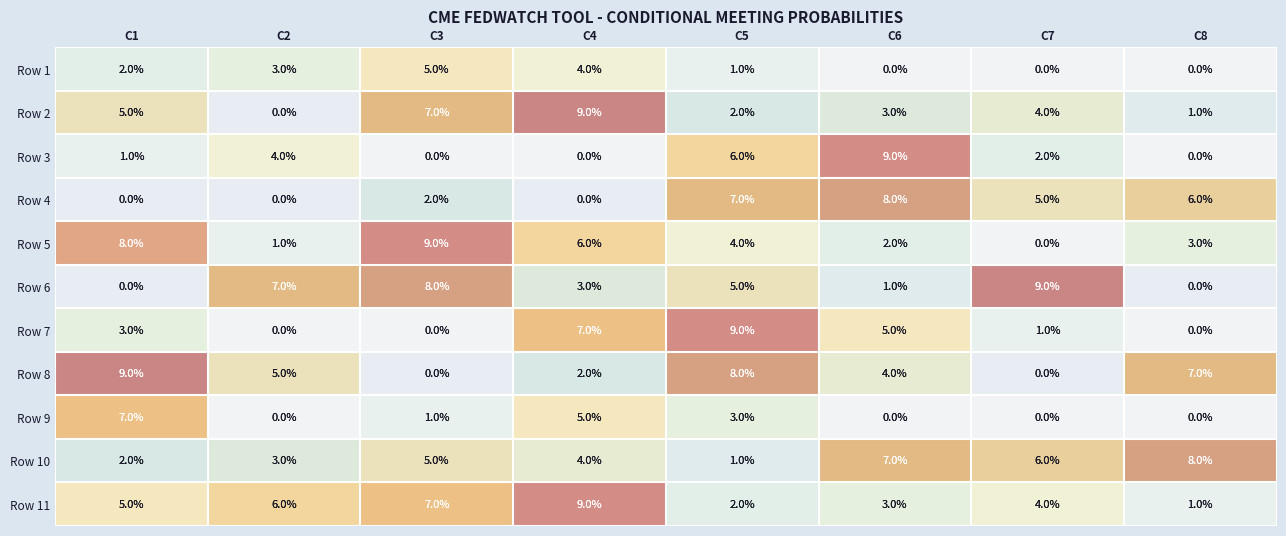

True or false: Row 7 has a value of 0 at C8.

True